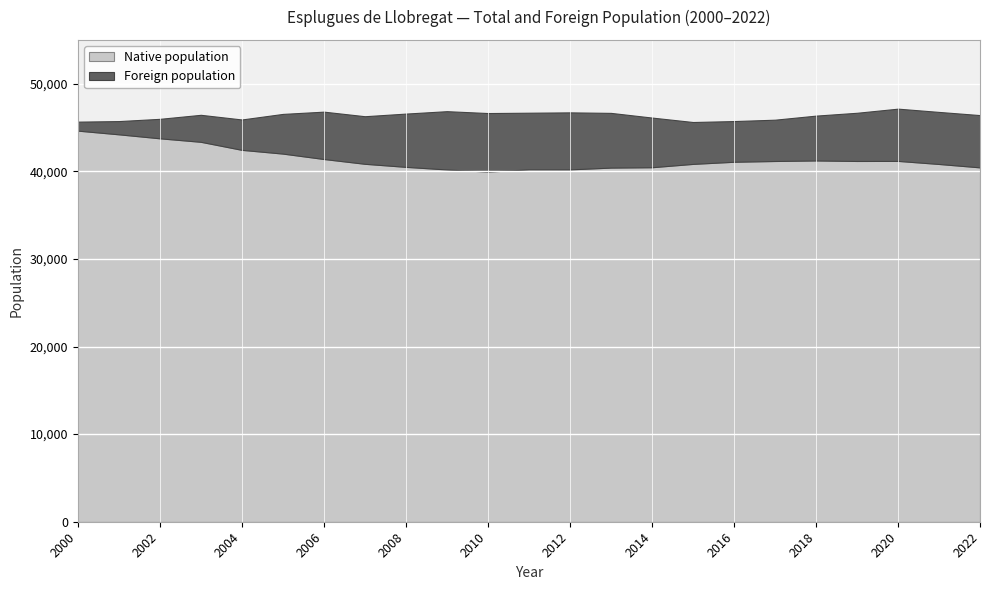

True or false: Total population and Foreign population cross at least once.

False